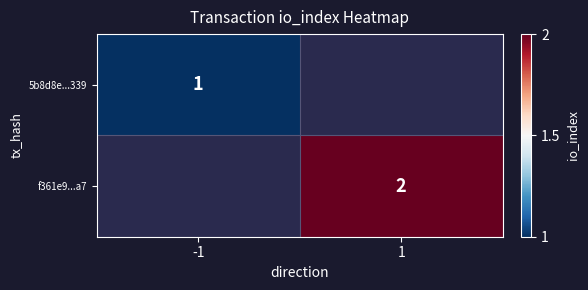

Is the value of f361e9...a7 at 1 greater than the value of 5b8d8e...339 at -1?

Yes